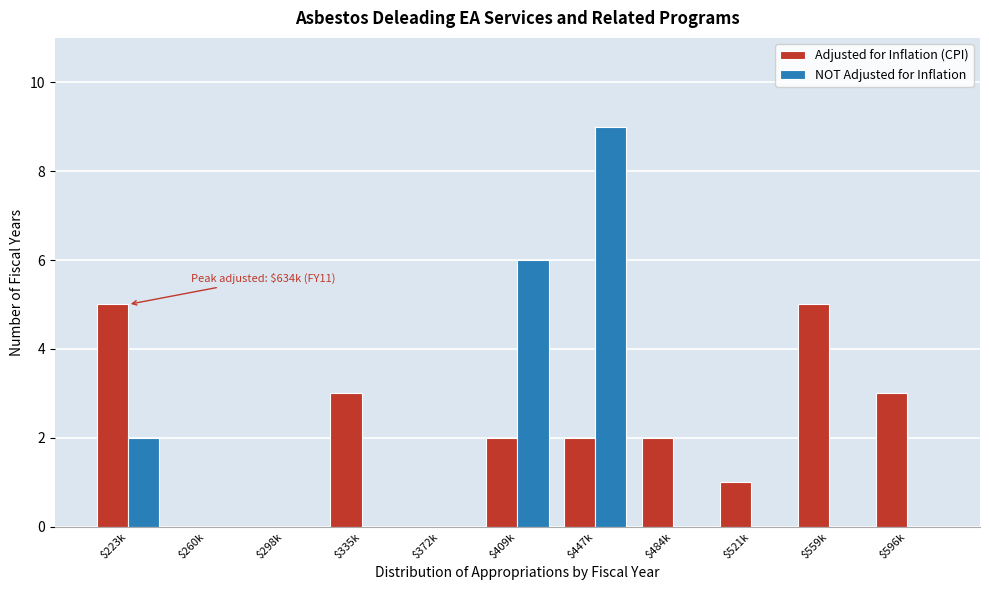

Read the NOT Adjusted for Inflation value at $409k.

6